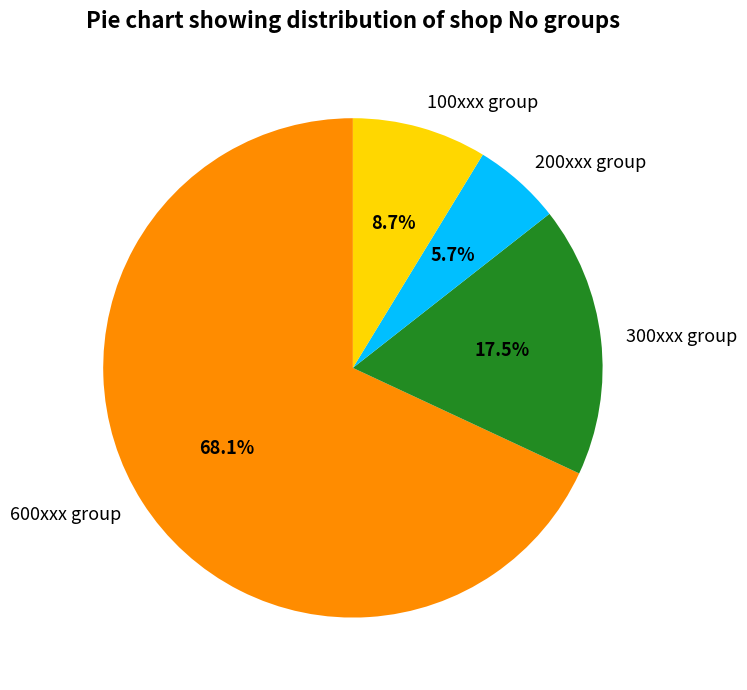

What is the ratio of the value at 200xxx group to the value at 300xxx group?

0.3